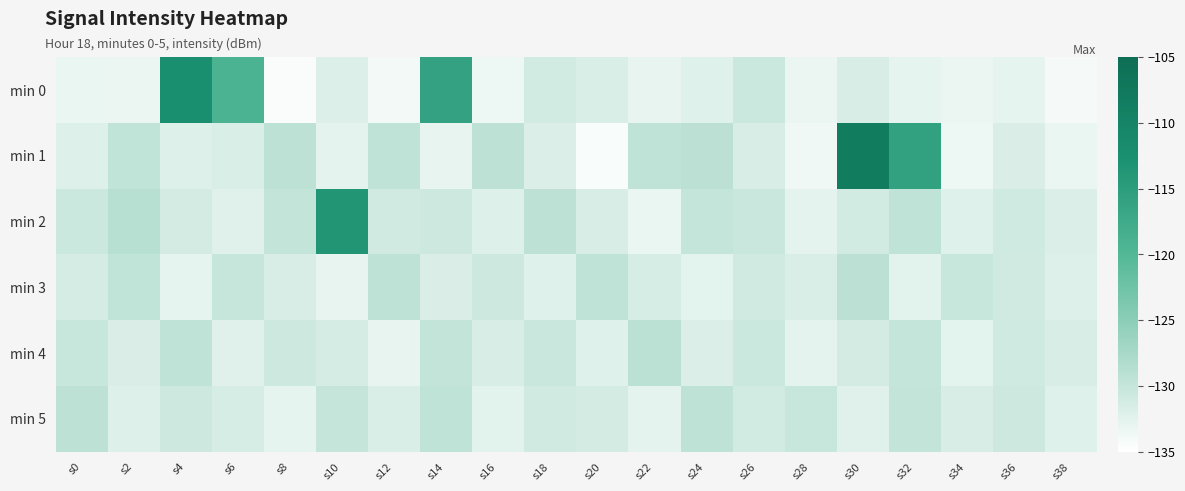

Reading left to right, list all the values displayed in this chart.

min 0: s0=-133.1	s2=-133.3	s4=-112.3	s6=-119.1	s8=-134.4	s10=-132.0	s12=-133.9	s14=-116.1	s16=-133.4	s18=-131.1	s20=-131.7	s22=-132.9	s24=-132.2	s26=-130.5	s28=-133.3	s30=-131.5	s32=-132.8	s34=-133.3	s36=-132.8	s38=-134.2
min 1: s0=-132.1	s2=-129.6	s4=-132.2	s6=-131.6	s8=-129.3	s10=-132.8	s12=-129.5	s14=-132.9	s16=-129.3	s18=-131.9	s20=-134.4	s22=-129.5	s24=-129.2	s26=-131.6	s28=-133.6	s30=-108.2	s32=-115.7	s34=-133.5	s36=-131.8	s38=-133.2
min 2: s0=-130.5	s2=-128.9	s4=-131.2	s6=-132.4	s8=-129.8	s10=-113.5	s12=-131.0	s14=-130.7	s16=-132.1	s18=-129.3	s20=-131.6	s22=-133.2	s24=-129.9	s26=-130.4	s28=-132.7	s30=-131.1	s32=-129.5	s34=-132.3	s36=-130.8	s38=-131.9
min 3: s0=-131.3	s2=-129.7	s4=-132.8	s6=-130.1	s8=-131.5	s10=-132.9	s12=-129.4	s14=-131.8	s16=-130.6	s18=-132.2	s20=-129.6	s22=-131.4	s24=-132.6	s26=-130.9	s28=-131.7	s30=-129.2	s32=-132.5	s34=-130.3	s36=-131.0	s38=-132.1
min 4: s0=-130.2	s2=-131.8	s4=-129.5	s6=-132.4	s8=-130.7	s10=-131.3	s12=-132.9	s14=-129.8	s16=-131.6	s18=-130.4	s20=-132.3	s22=-129.1	s24=-131.9	s26=-130.5	s28=-132.7	s30=-131.2	s32=-129.9	s34=-132.6	s36=-130.8	s38=-131.5
min 5: s0=-129.3	s2=-132.1	s4=-130.6	s6=-131.4	s8=-132.8	s10=-130.0	s12=-131.7	s14=-129.6	s16=-132.5	s18=-130.9	s20=-131.2	s22=-132.7	s24=-129.4	s26=-131.1	s28=-130.3	s30=-132.4	s32=-129.8	s34=-131.6	s36=-130.7	s38=-132.2